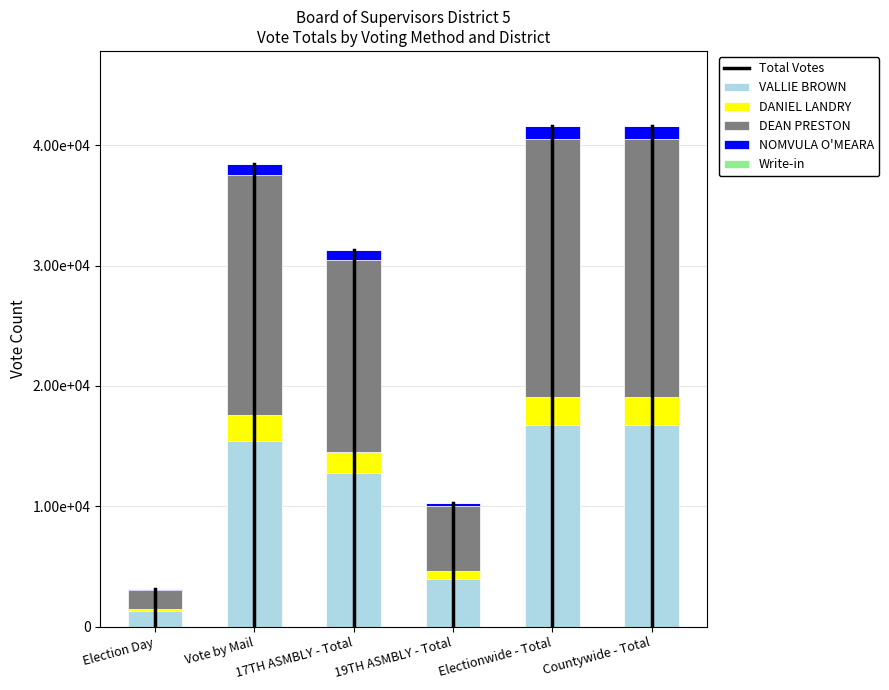

The value of NOMVULA O'MEARA at Countywide - Total is 1079. True or false?

True